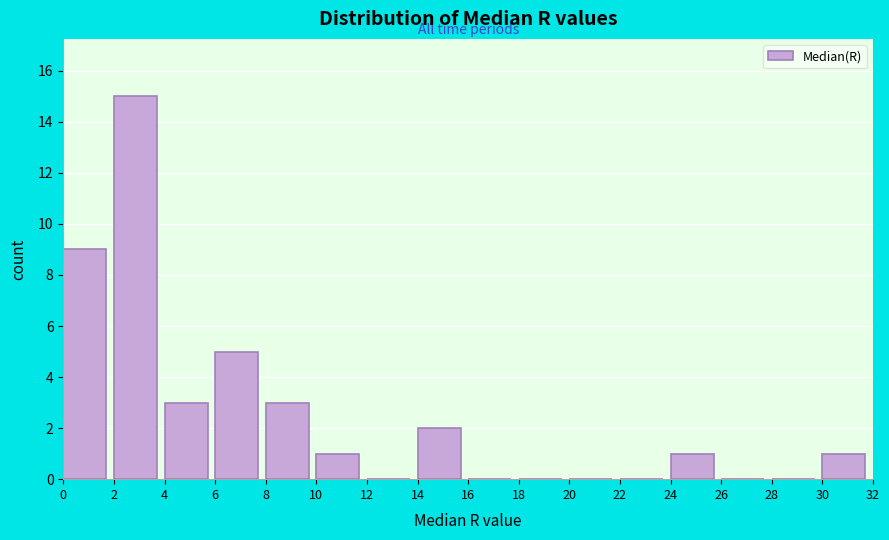

Reading left to right, transcribe this chart: for each bar, give the range it covers on the x-axis and its height. The values are not printed on the chart, so give them approximately, as read against the axis.

0 to 2: 9
2 to 4: 15
4 to 6: 3
6 to 8: 5
8 to 10: 3
10 to 12: 1
12 to 14: 0
14 to 16: 2
16 to 18: 0
18 to 20: 0
20 to 22: 0
22 to 24: 0
24 to 26: 1
26 to 28: 0
28 to 30: 0
30 to 32: 1